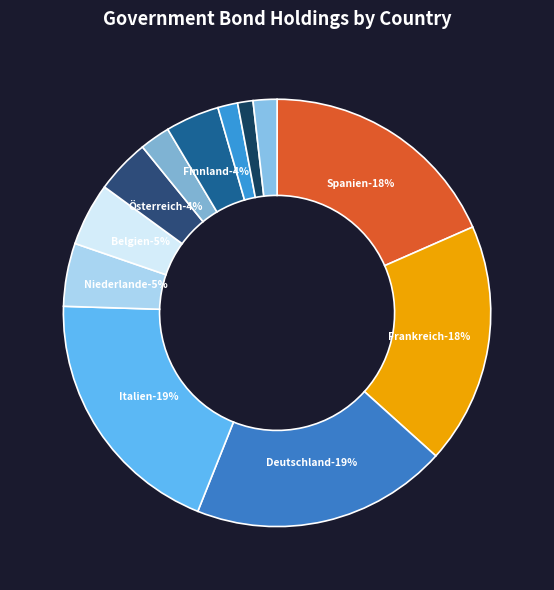

Which category has the biggest portion of the pie?

Italien